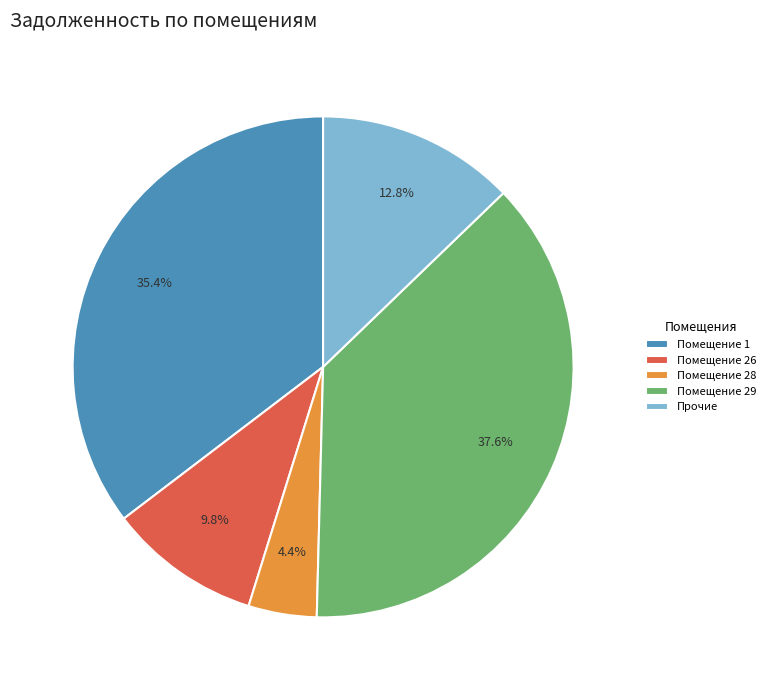

What is the ratio of the value at Помещение 1 to the value at Помещение 29?

0.9